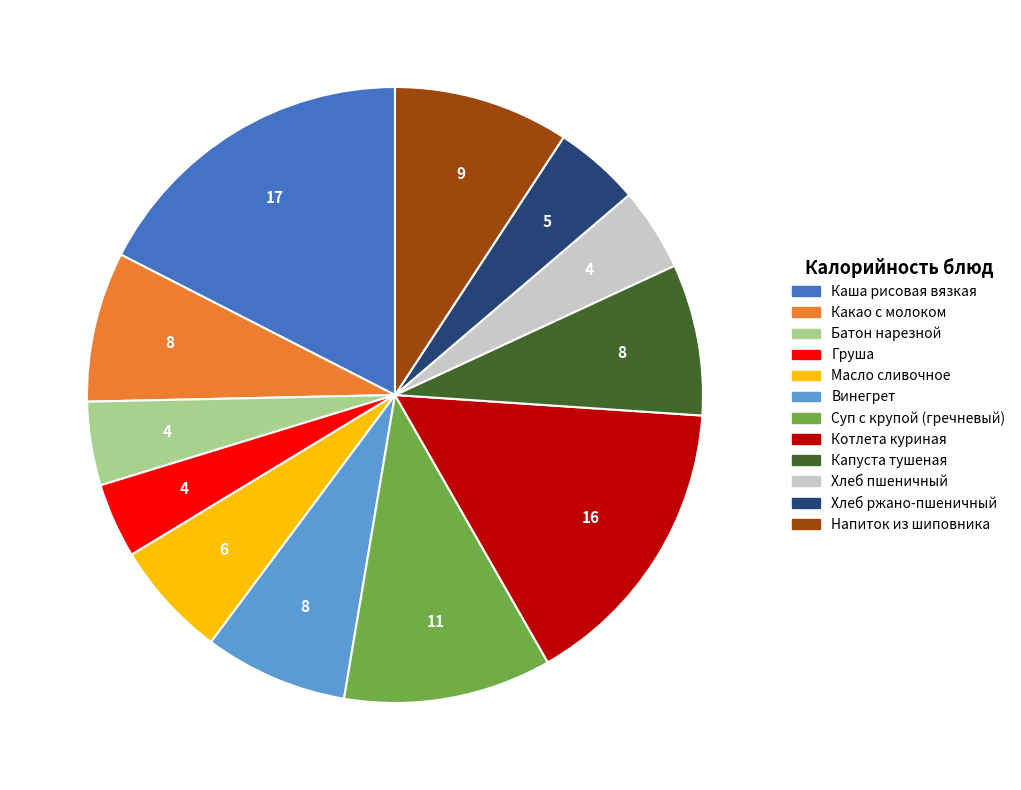

Is it true that Винегрет is 8% of the pie?

True